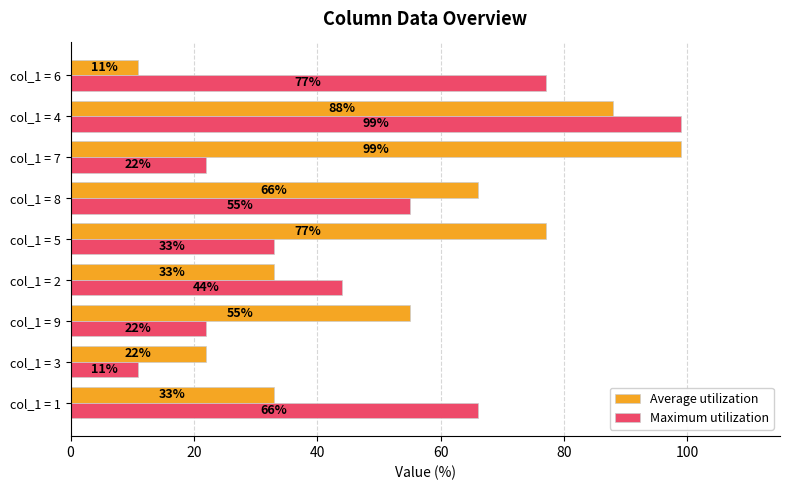

What is the total value across all series at col_1 = 4?

187